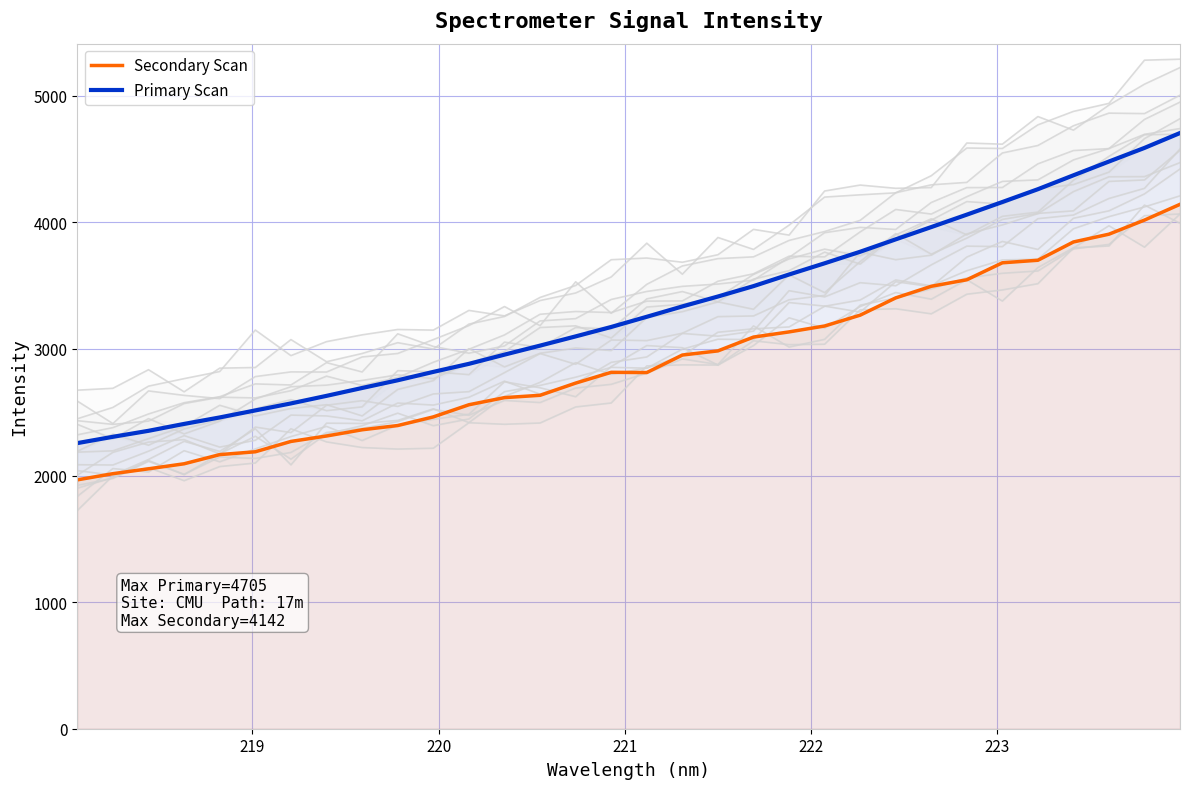

How many values in the Primary Scan series exceed 3253?

16